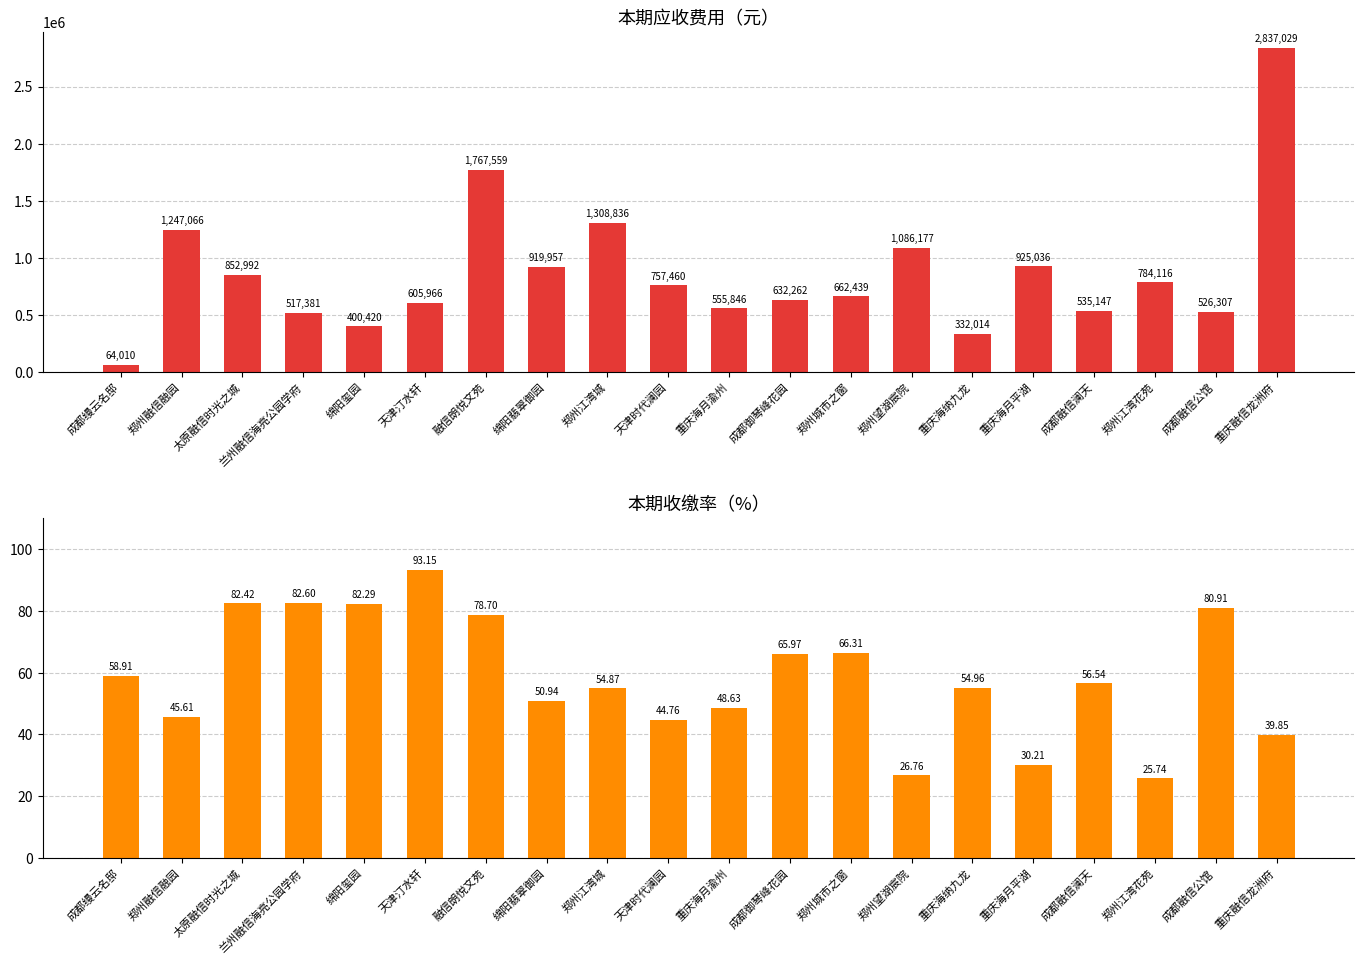

What is the difference between the highest and lowest values at 重庆海月渝州?

555797.5